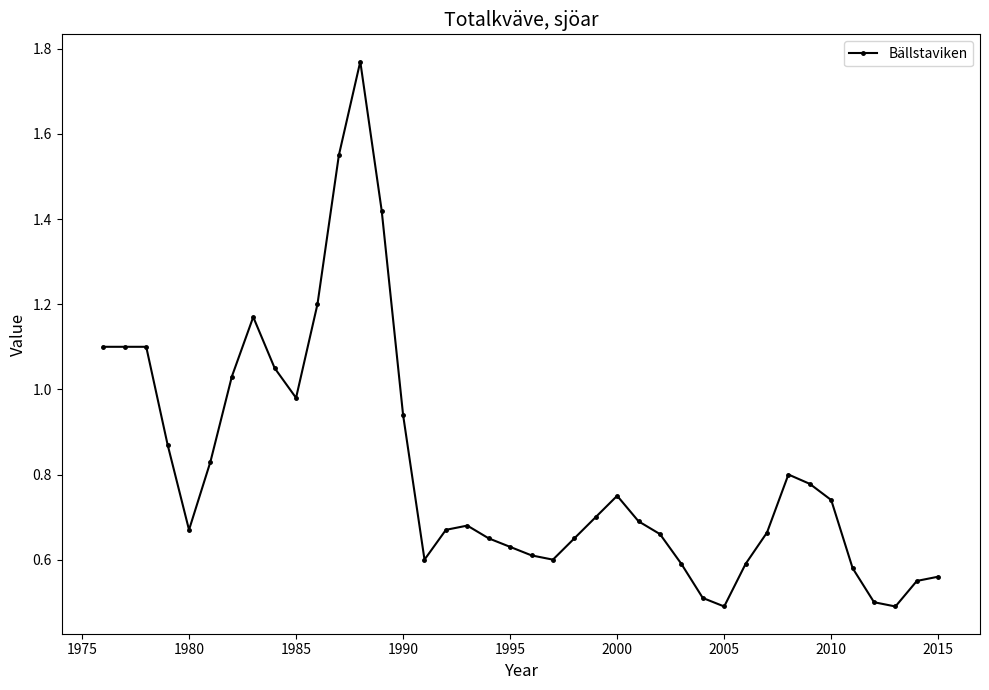

True or false: there are more than 0 points higher than both neighbors.

True